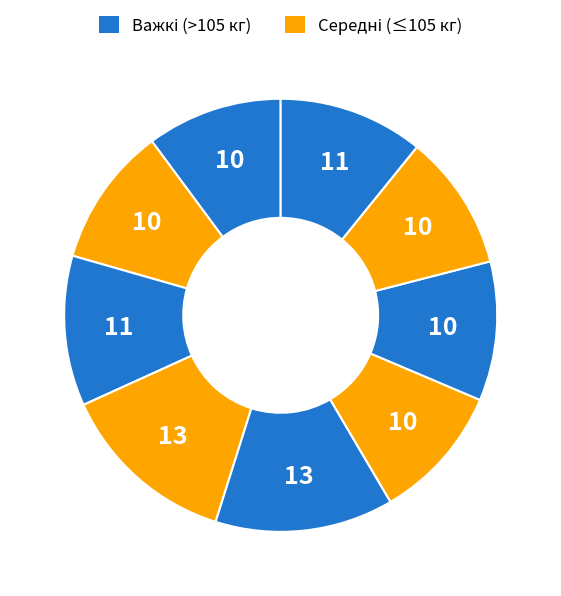

How many slices are in this pie chart?

9